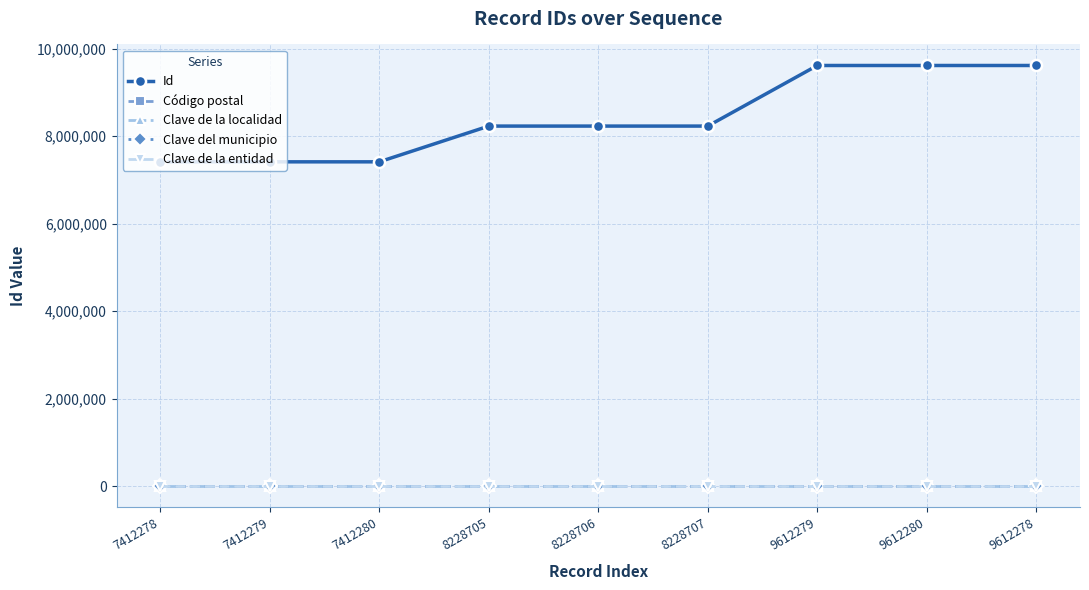

Is this an area chart (filled region under the line)?

No